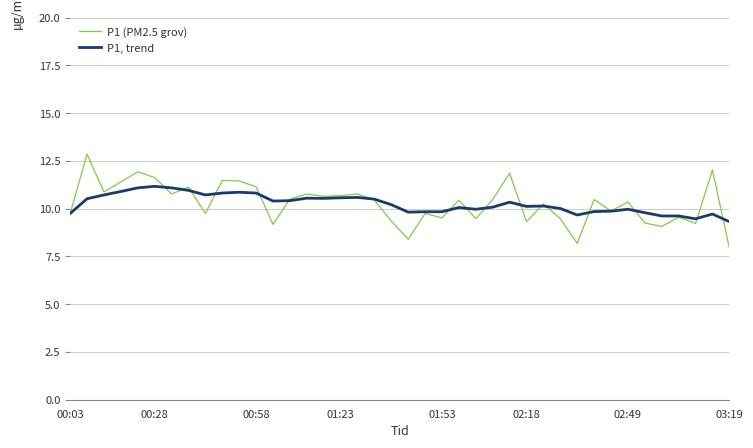

List the series in order of their peak value, highest first.

P1 (PM2.5 grov), P1, trend